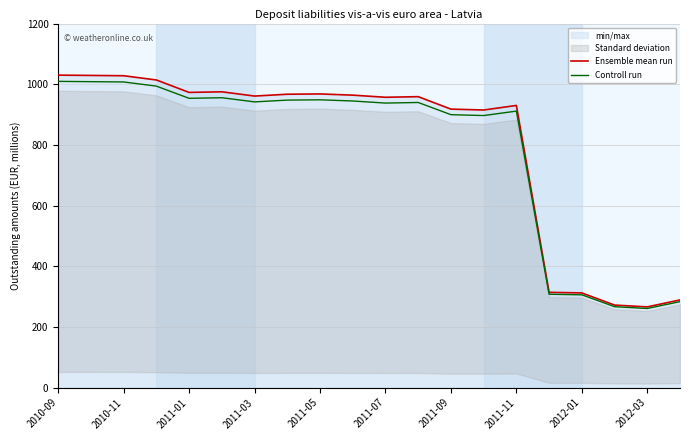

True or false: Ensemble mean run has a value of 959.0 at 11.

True